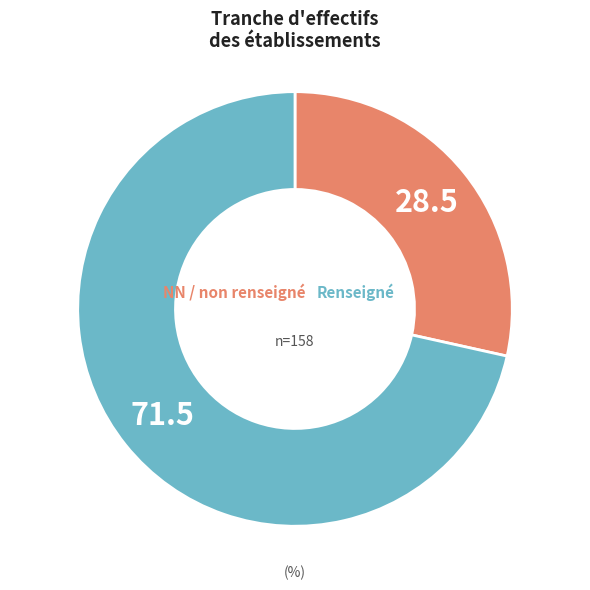

How many slices are in this pie chart?

2